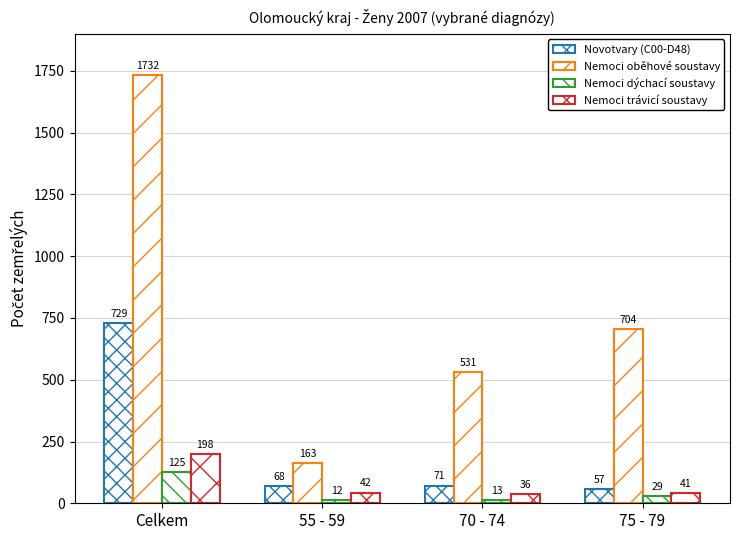

What is the sum of all Nemoci oběhové soustavy values?

3130